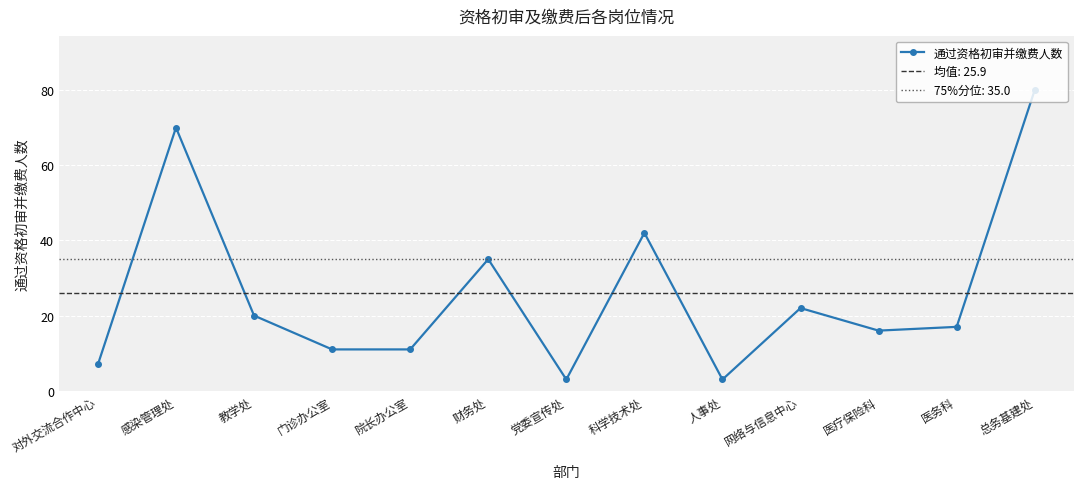

Which label corresponds to the smallest value in the chart?

党委宣传处